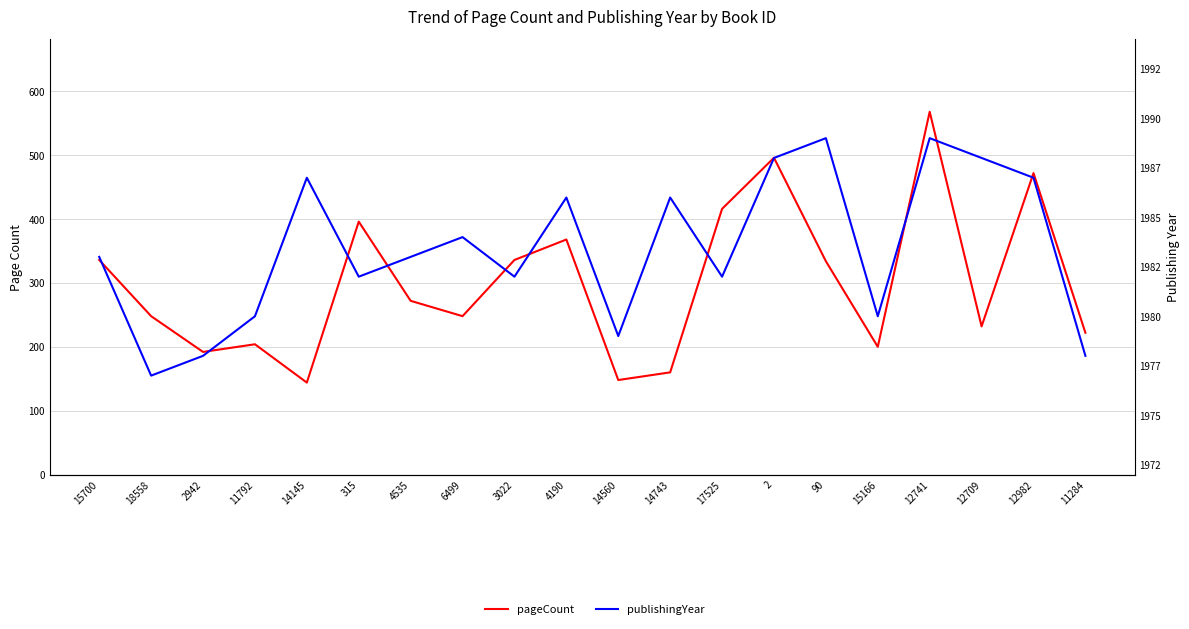

How many data points in publishingYear are less than 1983?

9